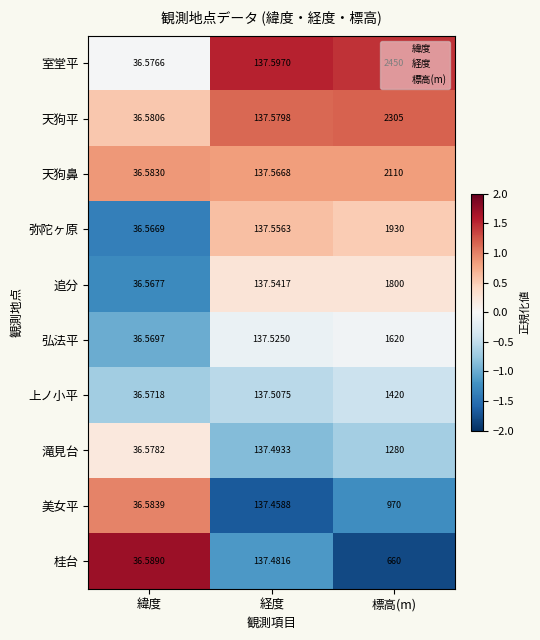

Which category has the lowest value across all series?

緯度